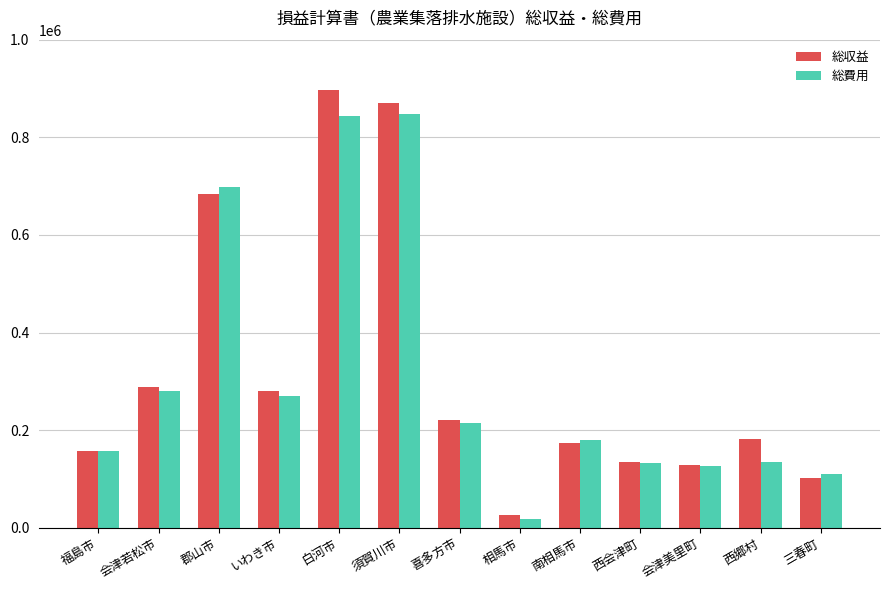

The value of 総費用 at いわき市 is 269684. True or false?

True